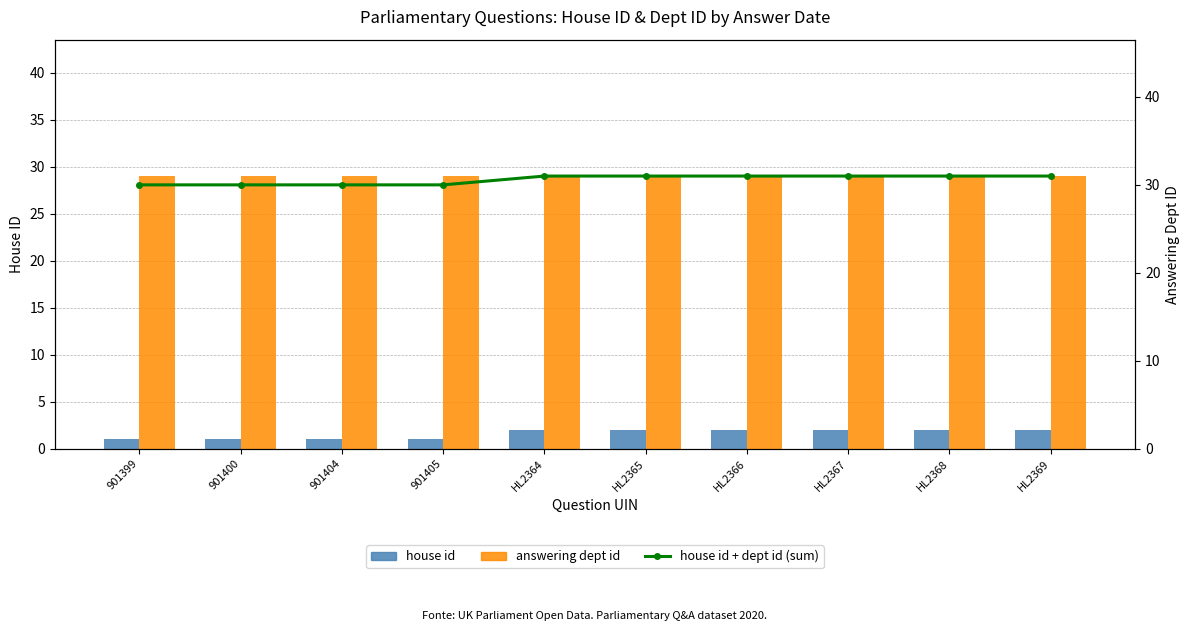

The house id series shows 3 at HL2366. True or false?

False